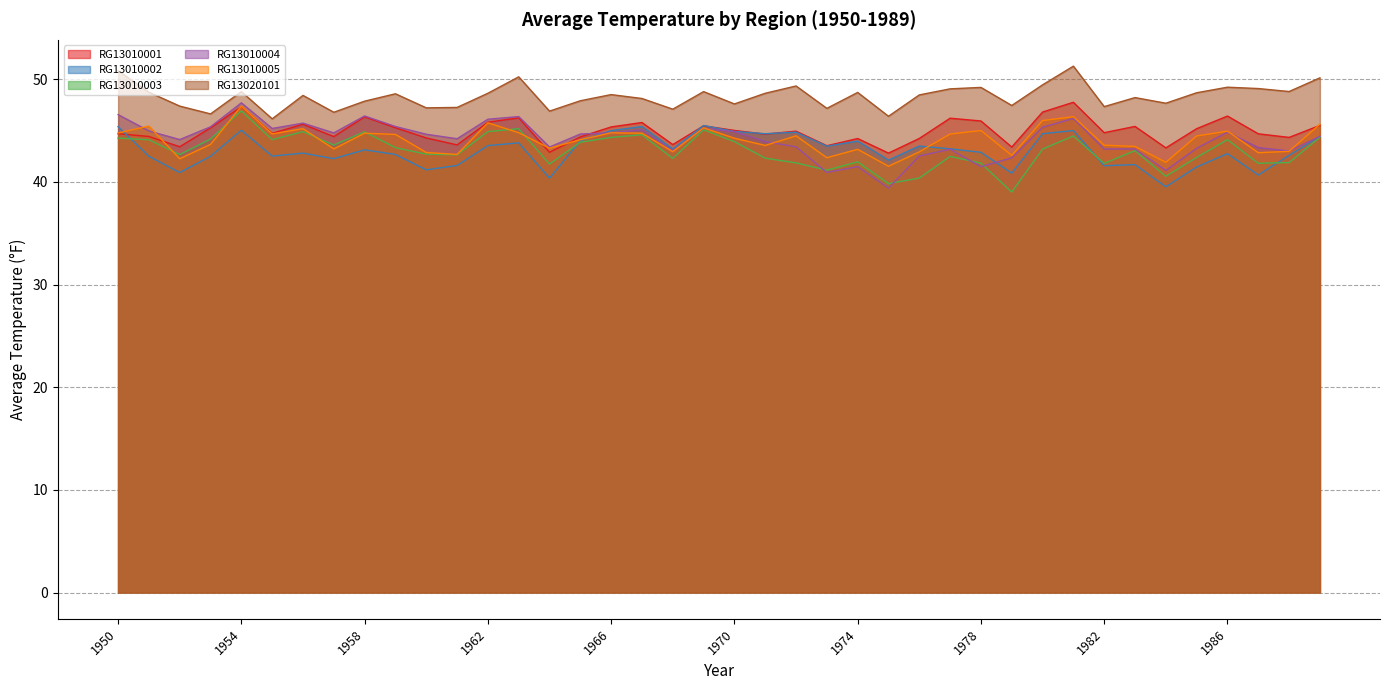

What is the approximate value of RG13010002 at 1967?

45.4